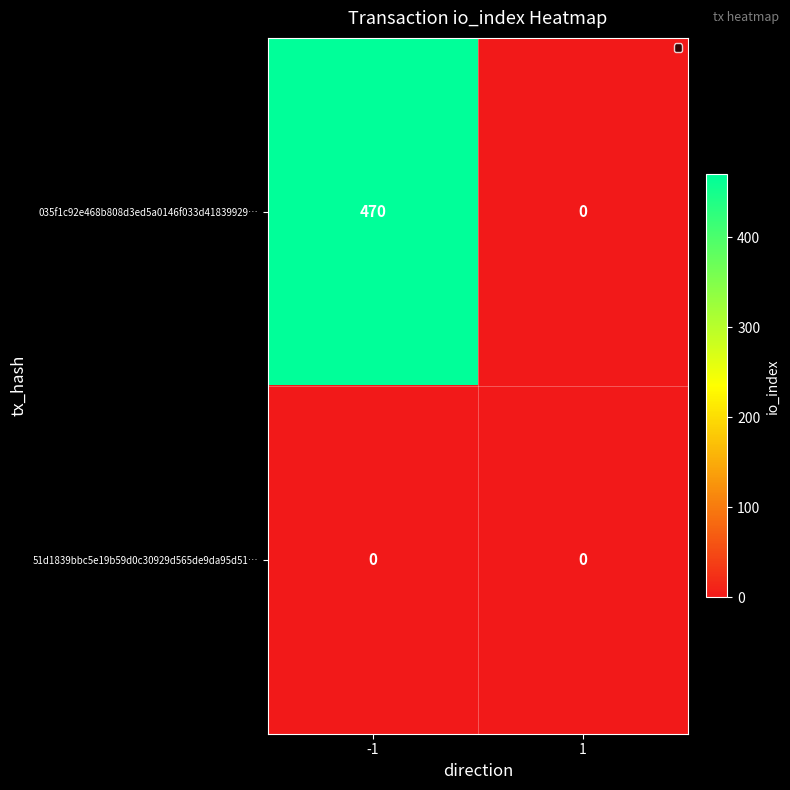

At which category is the sum across all series the highest?

-1